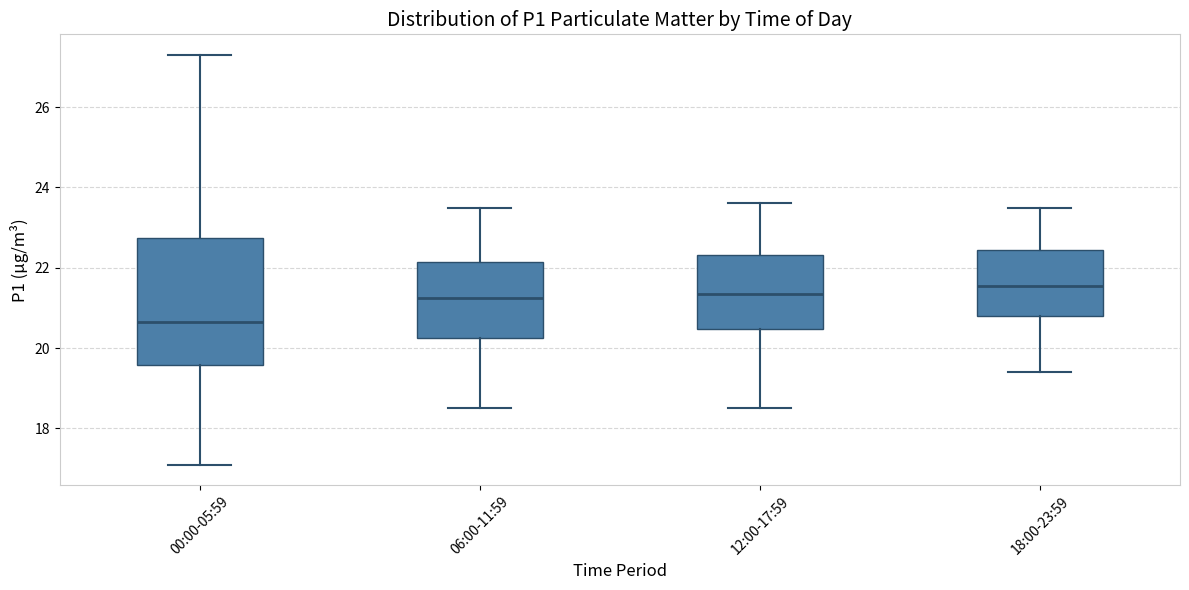

Reading left to right, read every box against the y-axis: the position of its median line, the range the box covers, and the ends of its whiskers. The values are not printed on the chart, so give them approximately, as read against the axis.

00:00-05:59: median 20.6, box 19.6 to 22.8, whiskers 17.2 to 27.4
06:00-11:59: median 21.2, box 20.2 to 22.2, whiskers 18.6 to 23.6
12:00-17:59: median 21.4, box 20.4 to 22.4, whiskers 18.6 to 23.6
18:00-23:59: median 21.6, box 20.8 to 22.4, whiskers 19.4 to 23.6